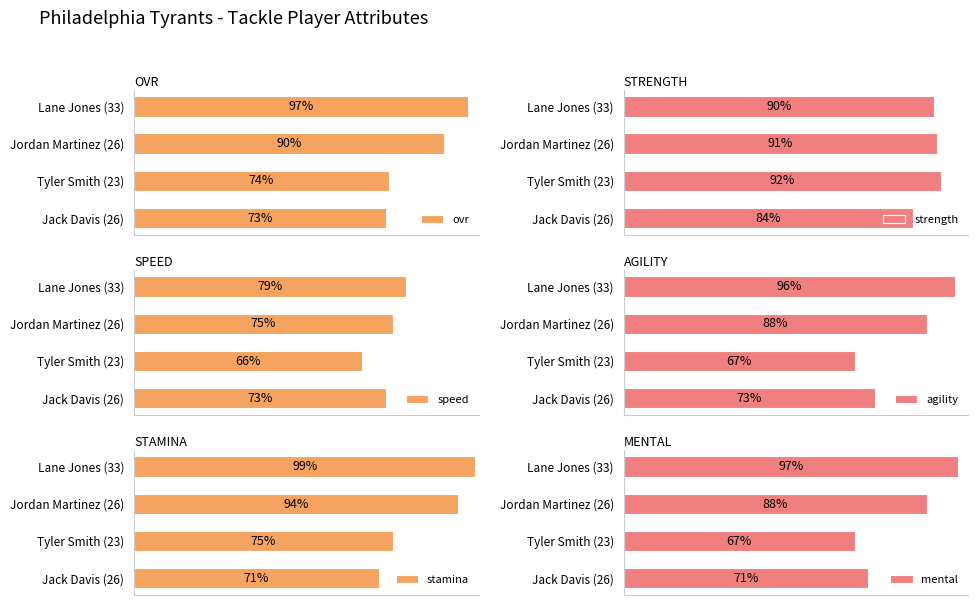

How many mental values are between 71 and 97?

3